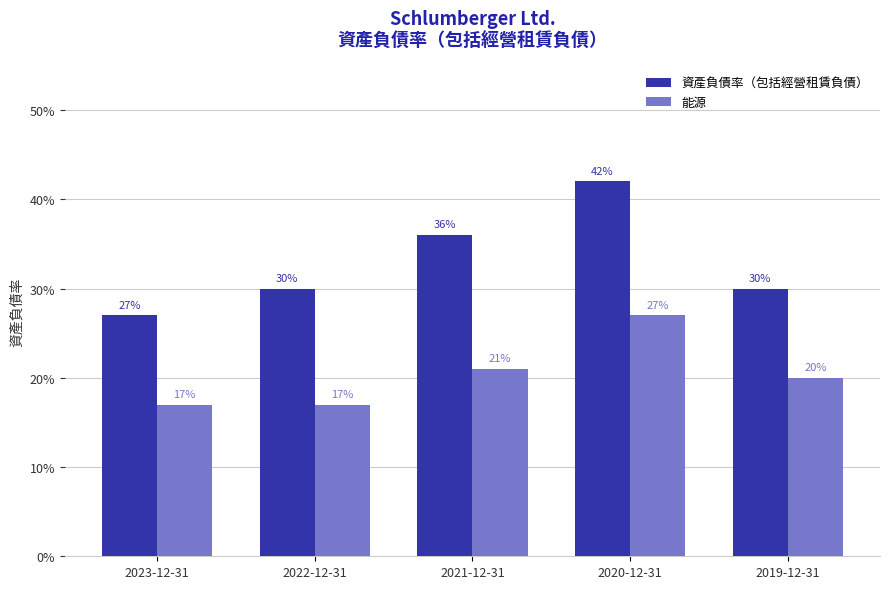

Are the bars horizontal?

No